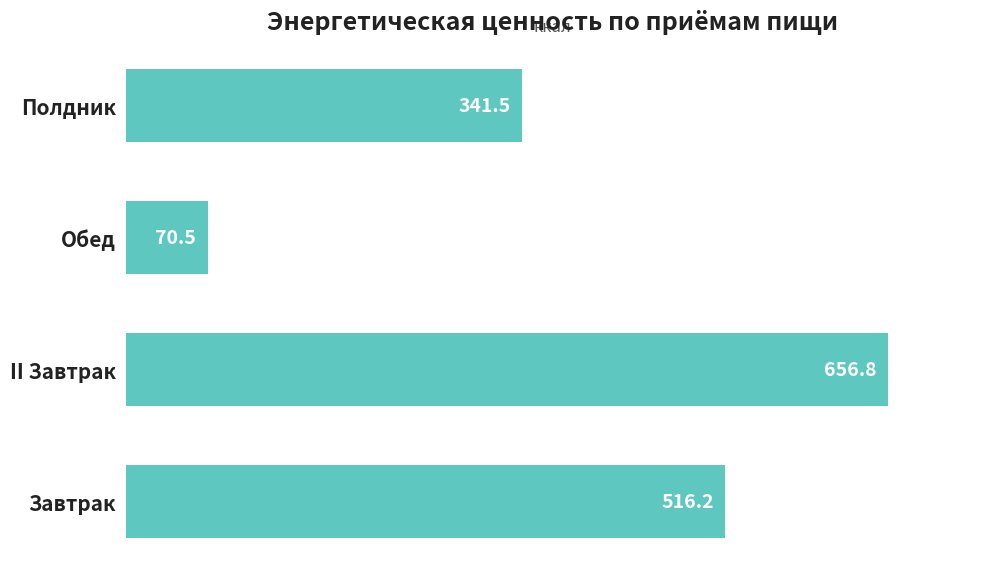

What is the smallest value displayed?

70.5